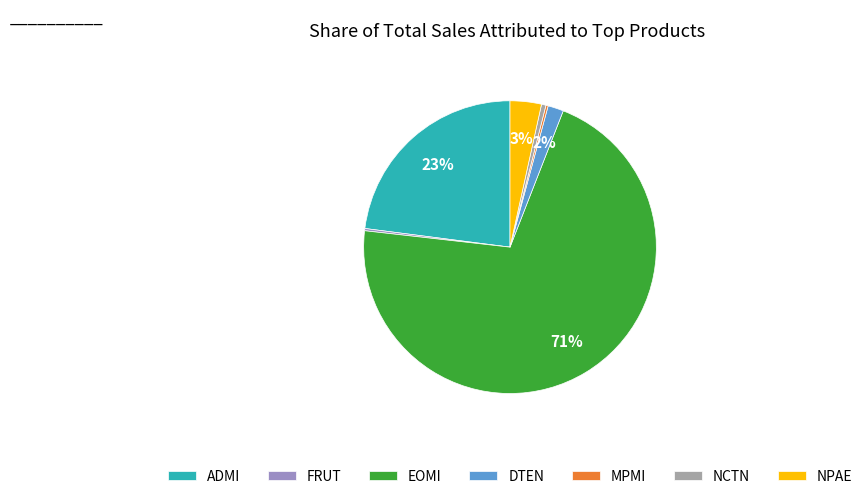

Rank the categories by value from lowest to highest.

FRUT, MPMI, NCTN, DTEN, NPAE, ADMI, EOMI